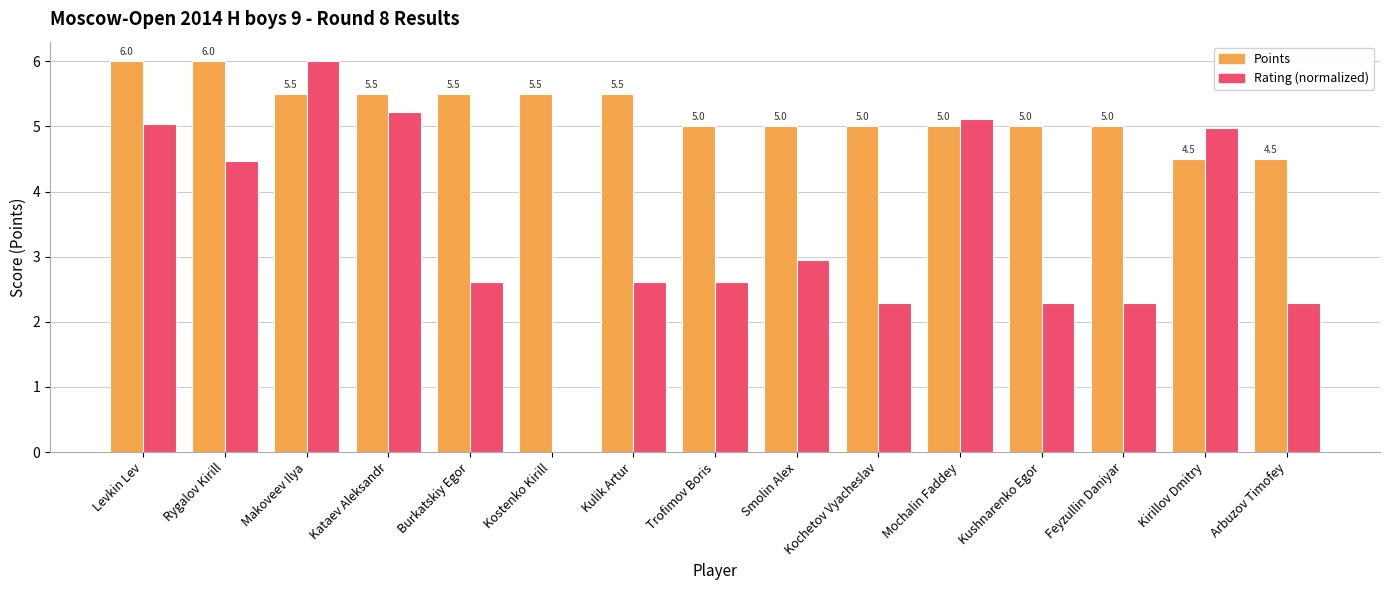

Is it true that Rating (normalized) equals 8.7 at Mochalin Faddey?

False